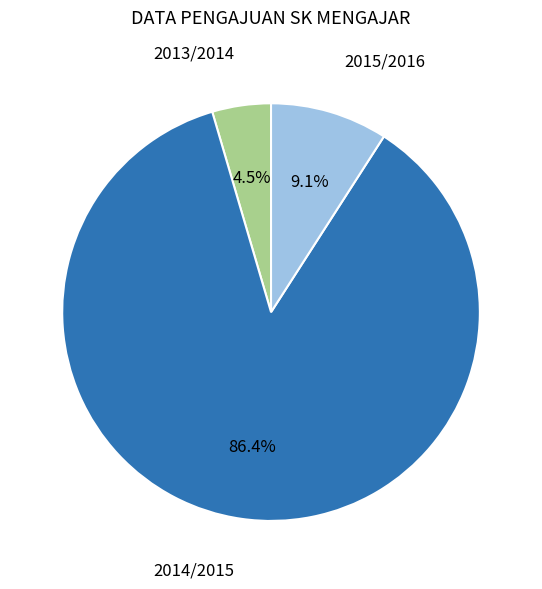

Is there a majority slice in this chart?

Yes